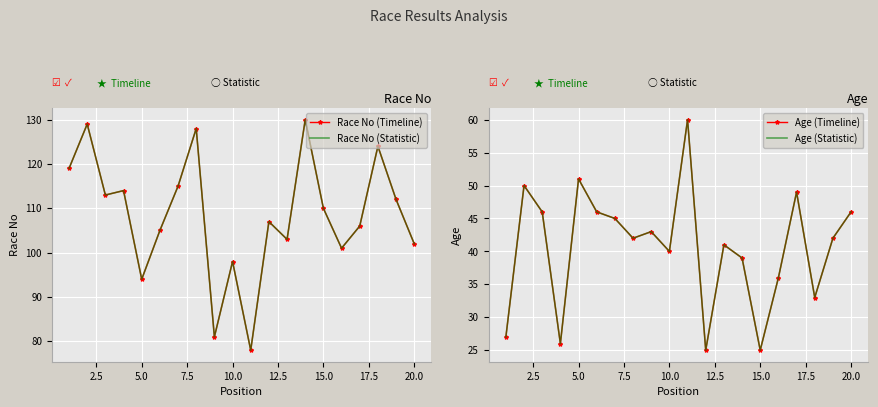

True or false: Race No (Statistic) and Age (Timeline) cross at least once.

False